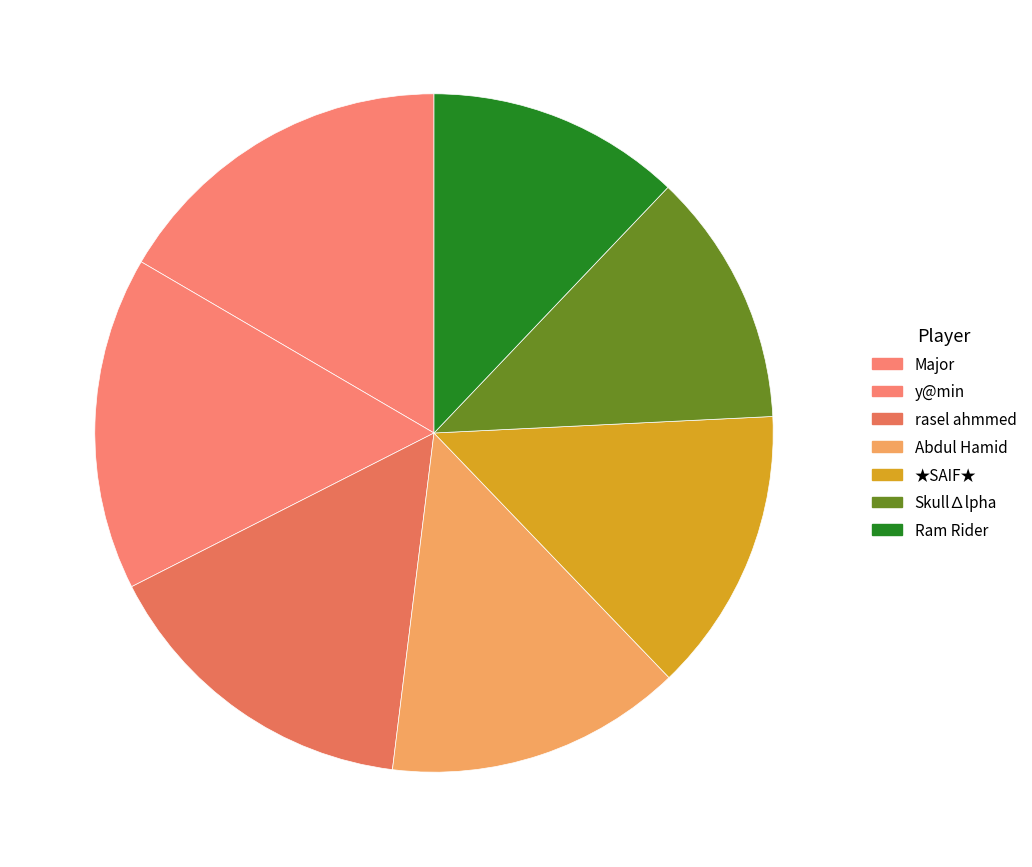

Do ★SAIF★ and Skull∆lpha together represent more than half of the pie?

No